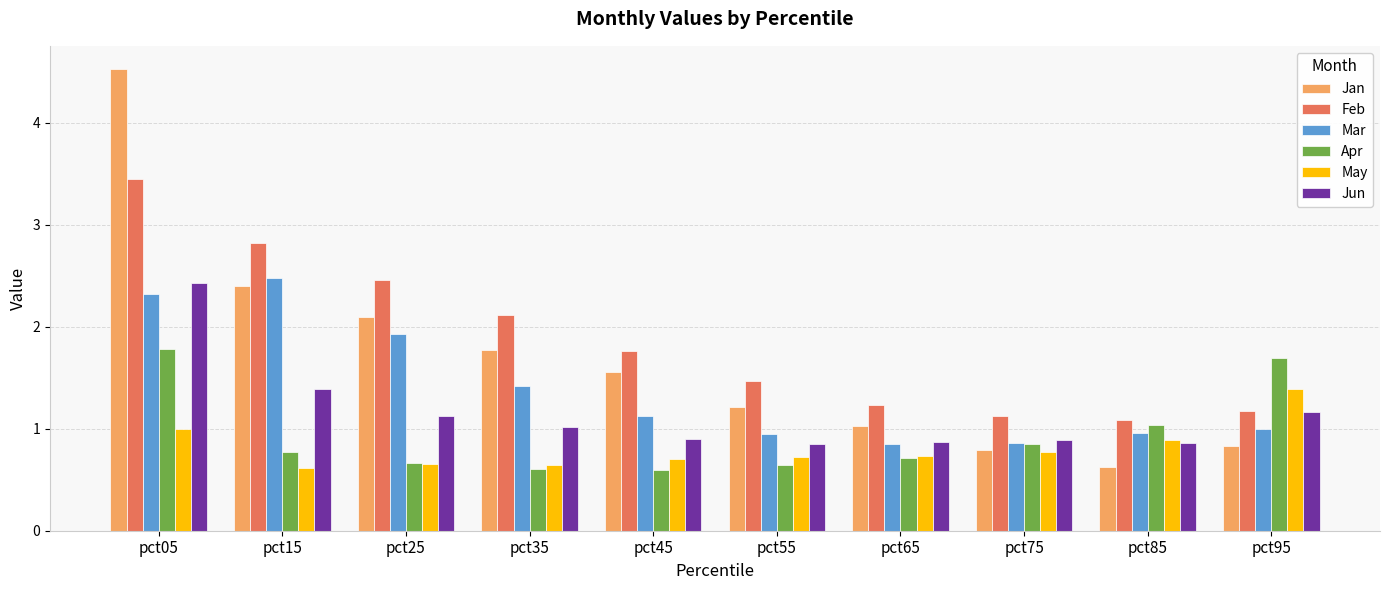

What value does the Mar series have at pct95?

1.0